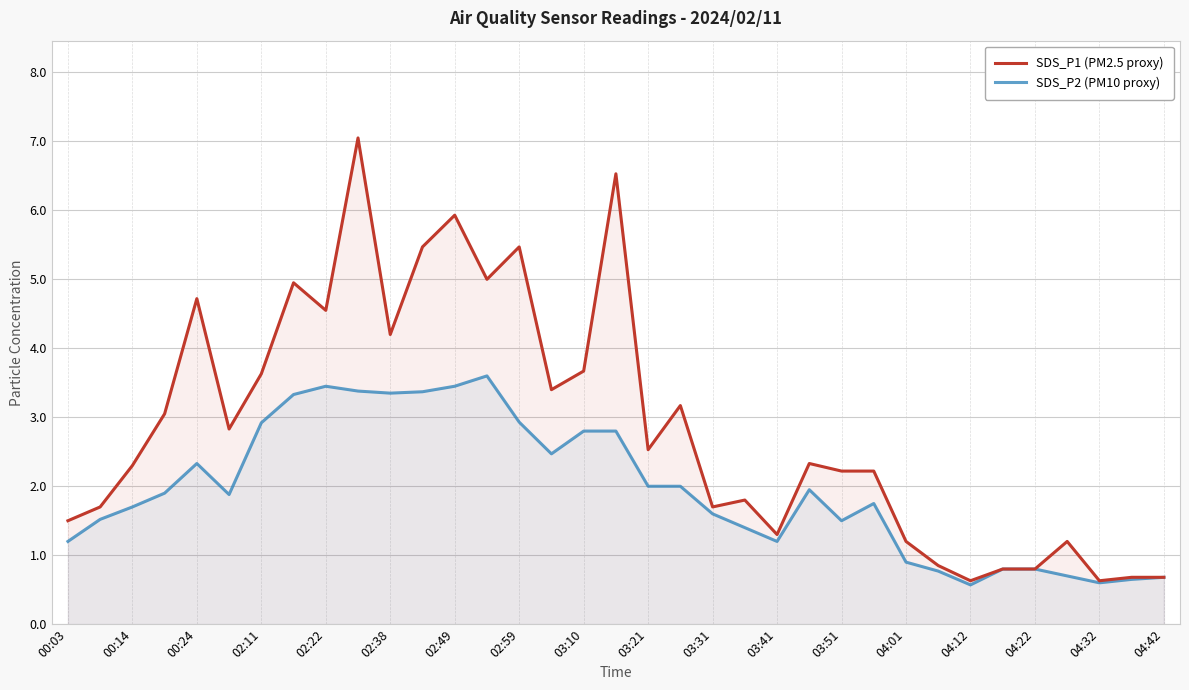

The SDS_P1 (PM2.5 proxy) series shows 4.2 at 02:38. True or false?

True